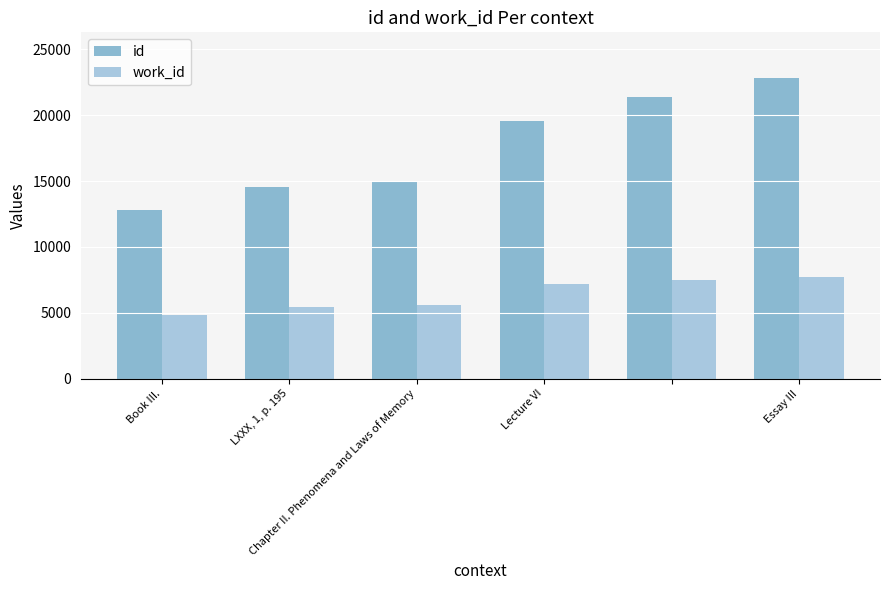

What is the maximum value for work_id?

7690